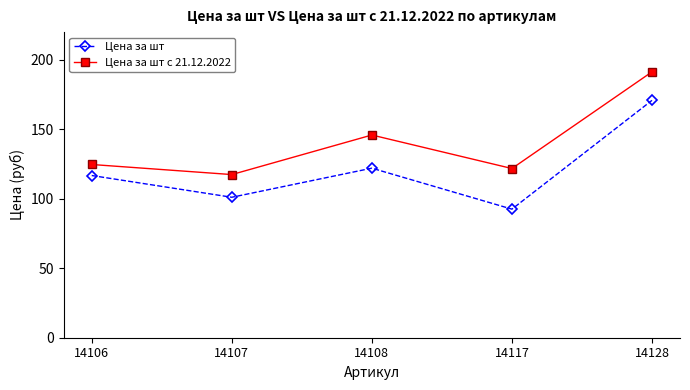

True or false: Цена за шт с 21.12.2022 and Цена за шт intersect in this chart.

False